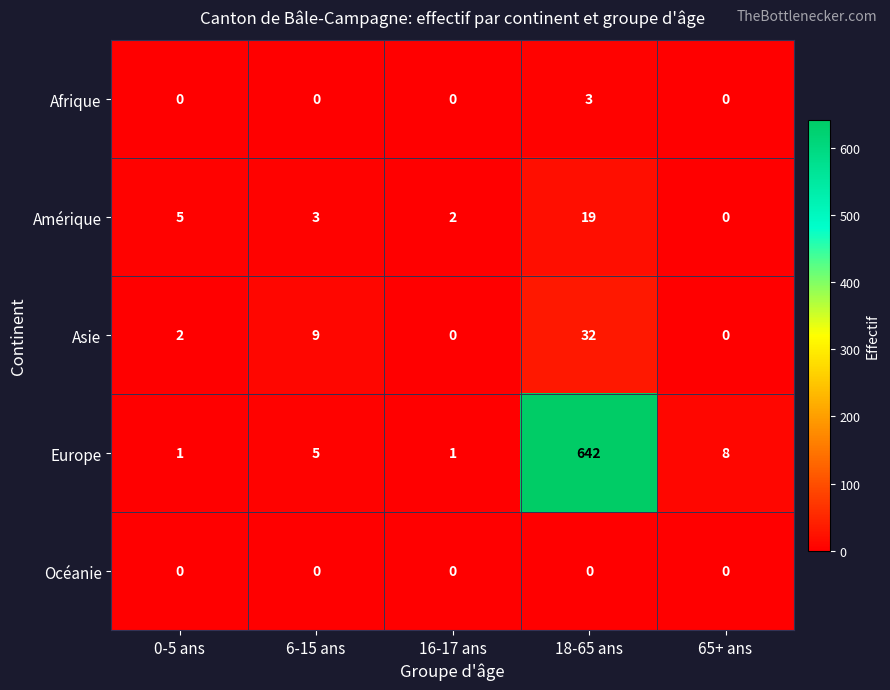

Reading left to right, transcribe all the data shown in this chart.

Afrique: 0-5 ans=0	6-15 ans=0	16-17 ans=0	18-65 ans=3	65+ ans=0
Amérique: 0-5 ans=5	6-15 ans=3	16-17 ans=2	18-65 ans=19	65+ ans=0
Asie: 0-5 ans=2	6-15 ans=9	16-17 ans=0	18-65 ans=32	65+ ans=0
Europe: 0-5 ans=1	6-15 ans=5	16-17 ans=1	18-65 ans=642	65+ ans=8
Océanie: 0-5 ans=0	6-15 ans=0	16-17 ans=0	18-65 ans=0	65+ ans=0